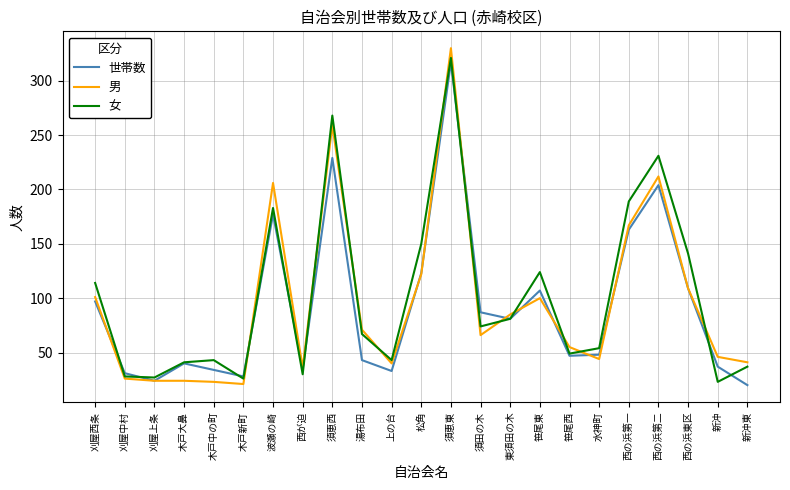

What is the minimum value shown in the chart?

20